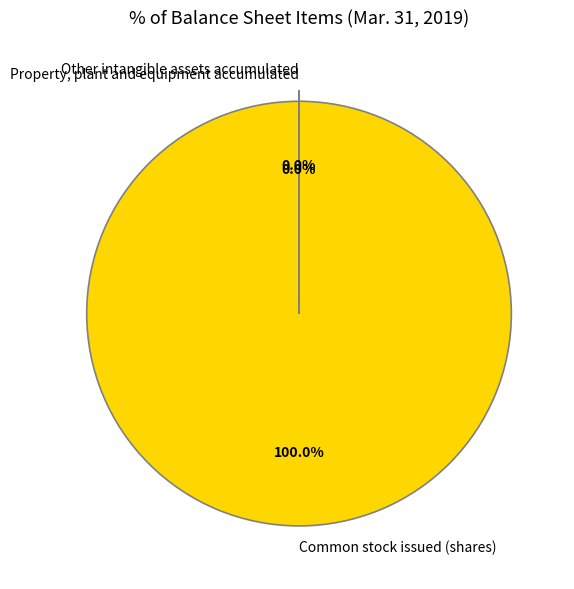

Is there any slice that represents more than half of the pie?

Yes